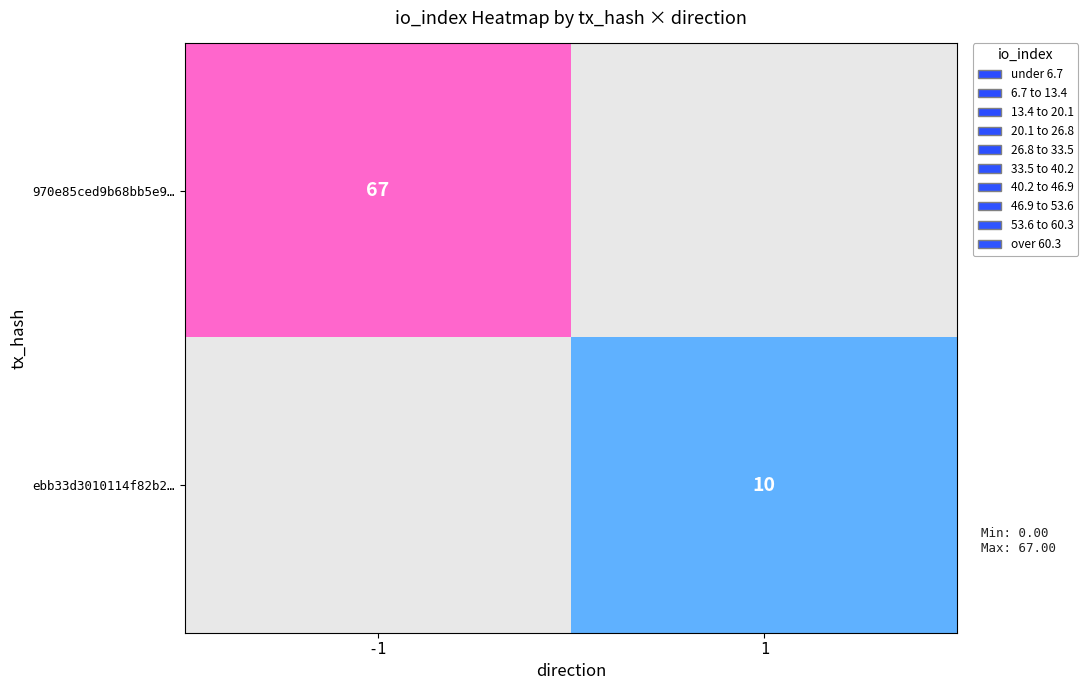

Which category has the lowest value across all series?

1